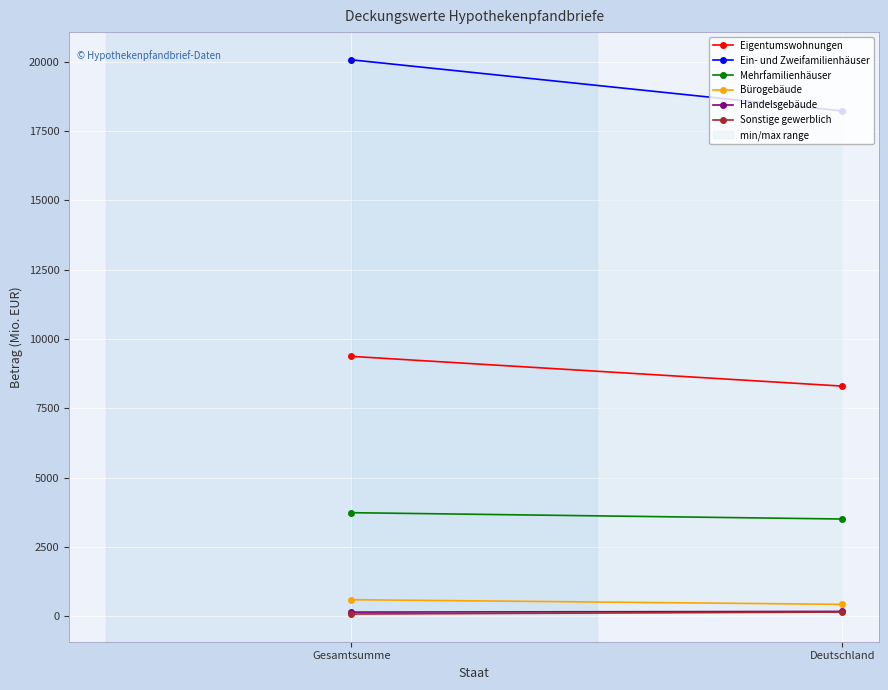

Reading right to left, list all the values displayed in this chart.

Eigentumswohnungen: 8300.8	9372.8
Ein- und Zweifamilienhäuser: 18224.6	20067.9
Mehrfamilienhäuser: 3506.9	3735.1
Bürogebäude: 429.7	596.8
Handelsgebäude: 175.4	150.3
Sonstige gewerblich: 151.0	80.9